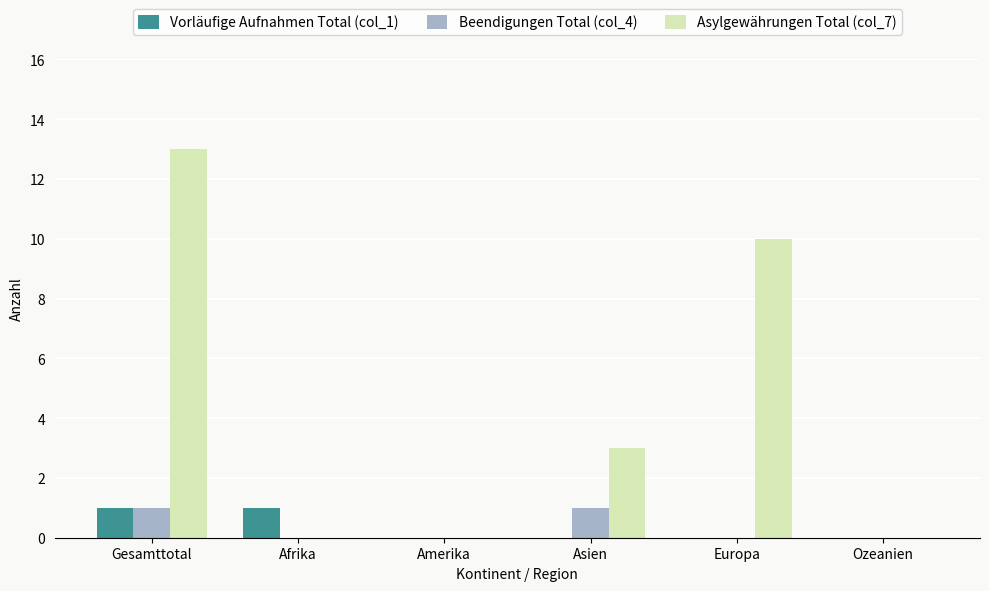

Which series has the largest total across all categories?

Asylgewährungen Total (col_7)